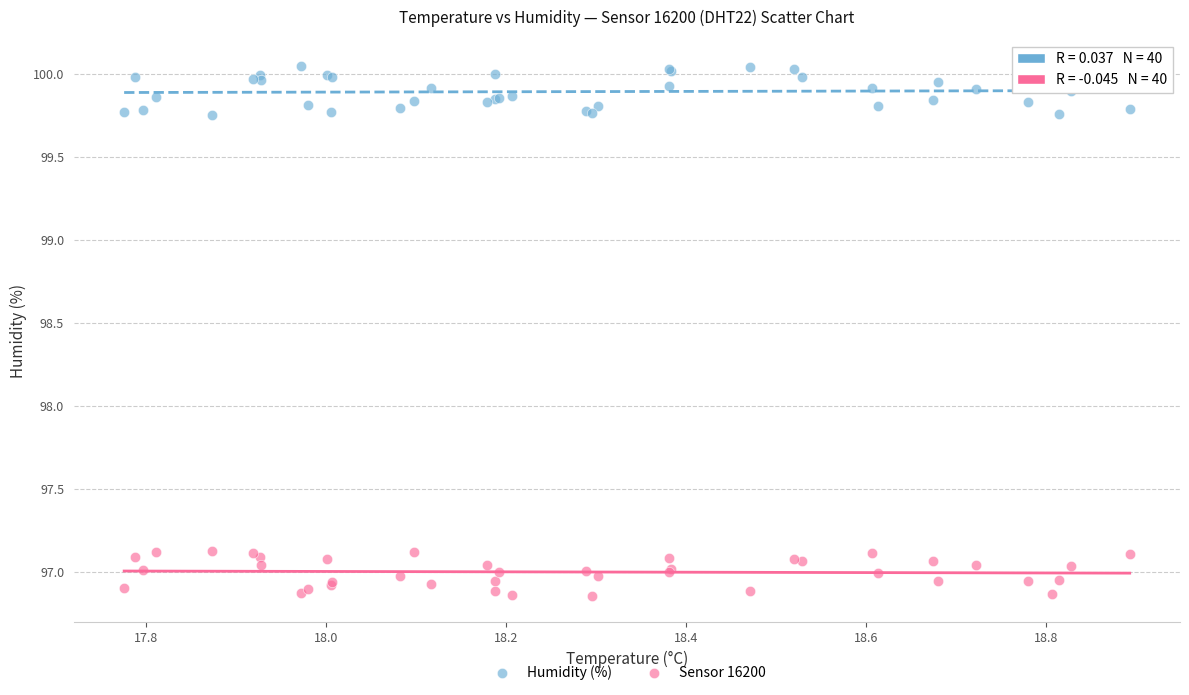

Which series reaches the maximum Y coordinate?

Humidity (%)